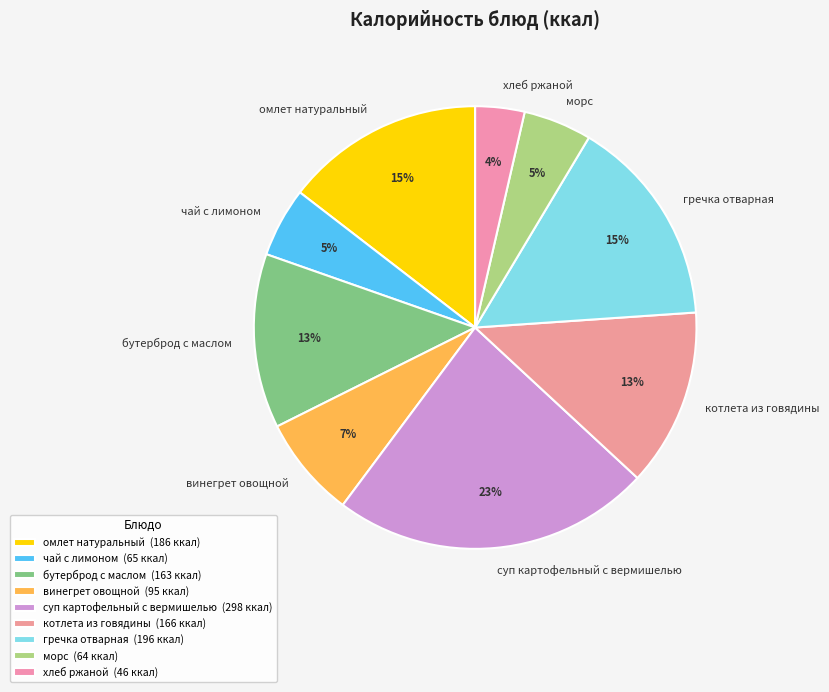

Approximately how many times larger is the value at котлета из говядины compared to чай с лимоном?

2.6